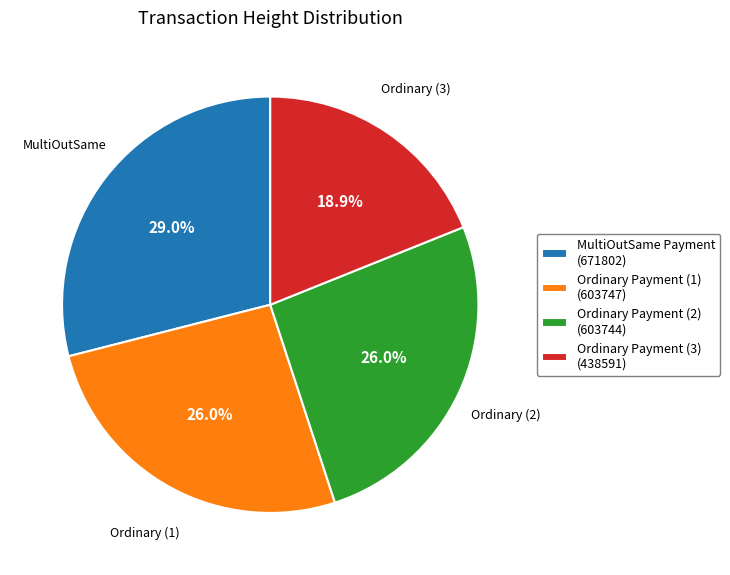

What portion of the pie excludes Ordinary Payment (3) (438591)?

81.1%